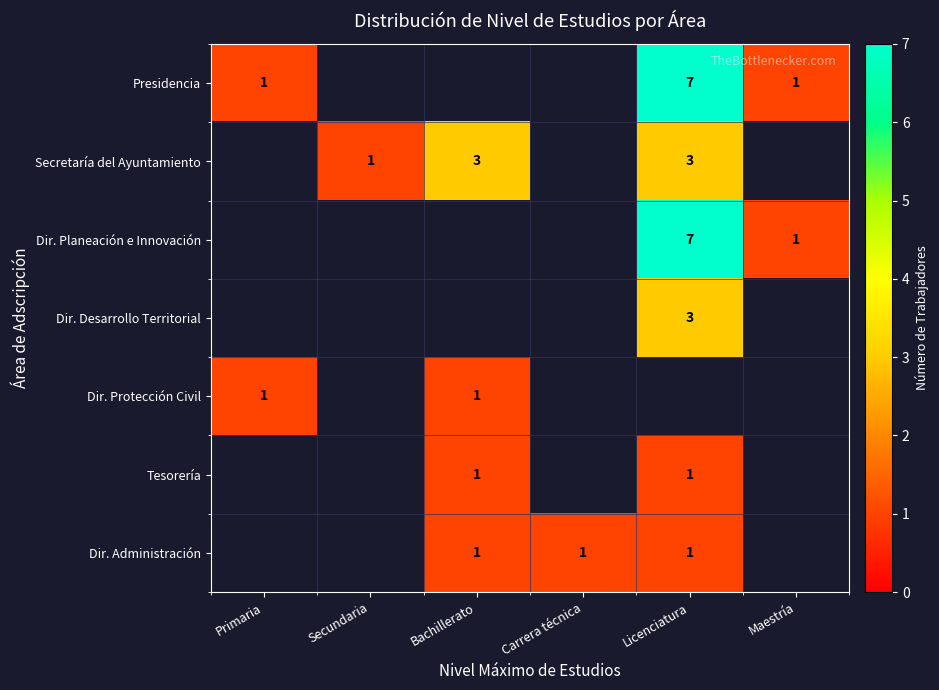

The Presidencia series shows 1 at Primaria. True or false?

True